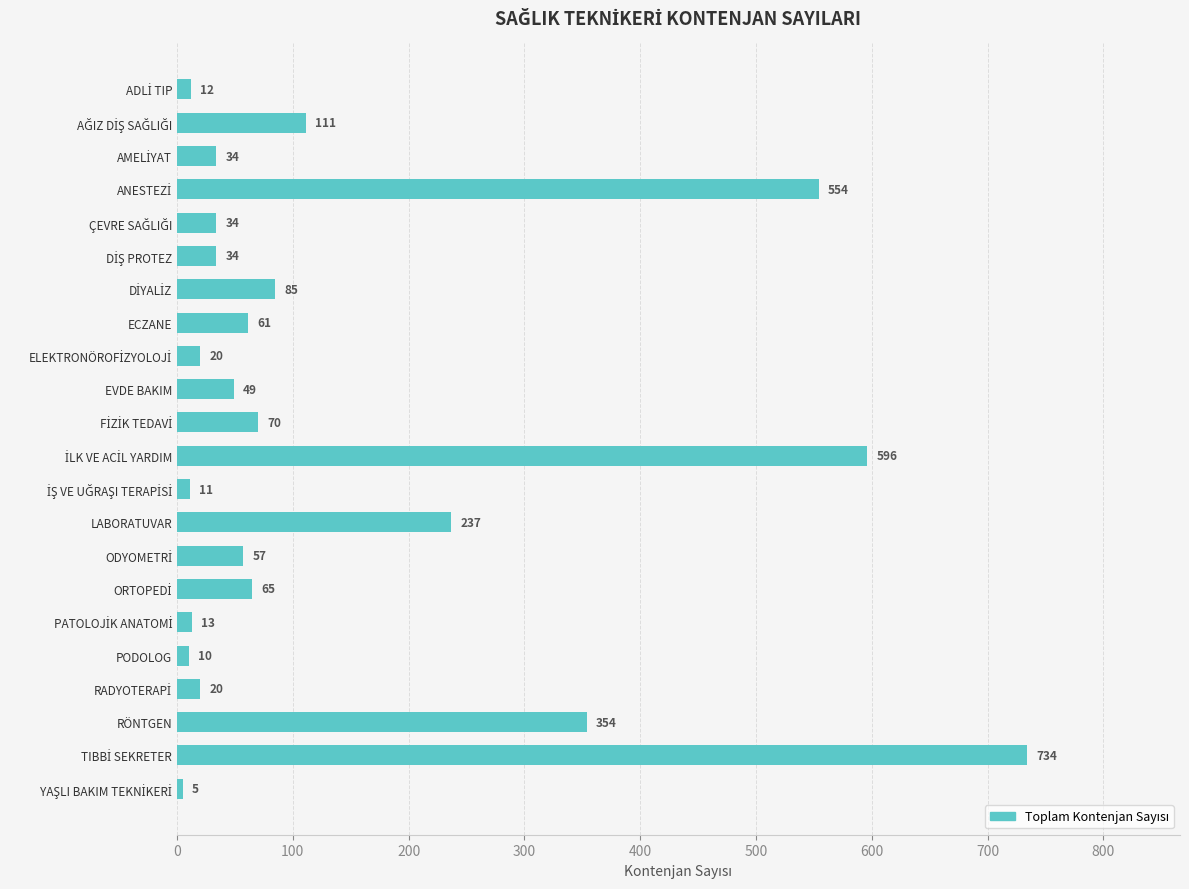

Where is the data nearest to the value 369?

RÖNTGEN